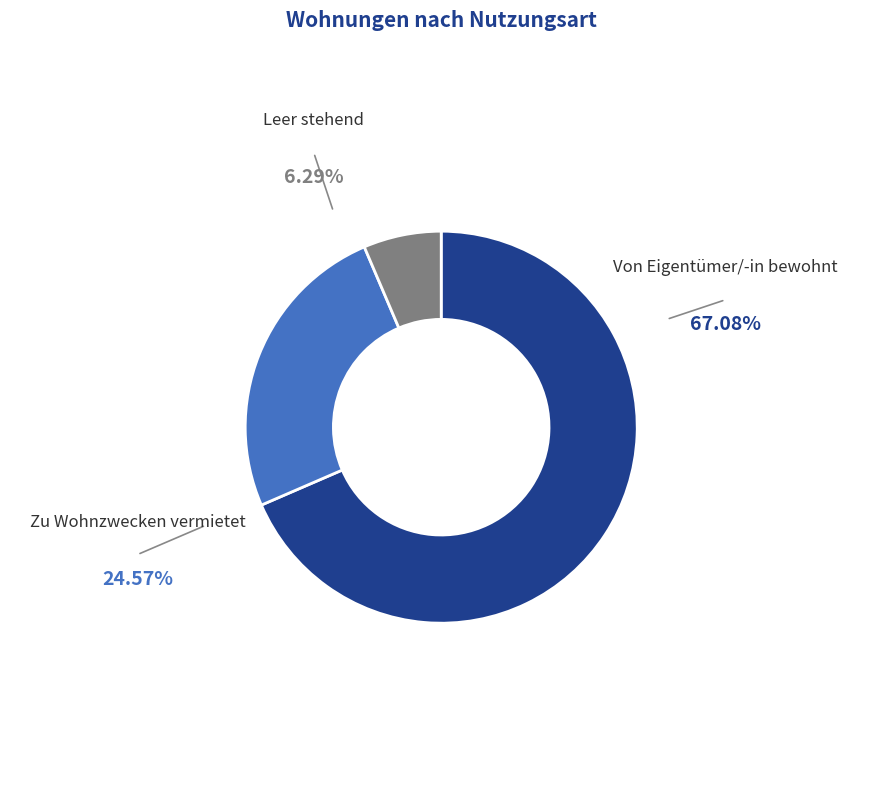

What is the smallest slice in the pie chart?

Leer stehend